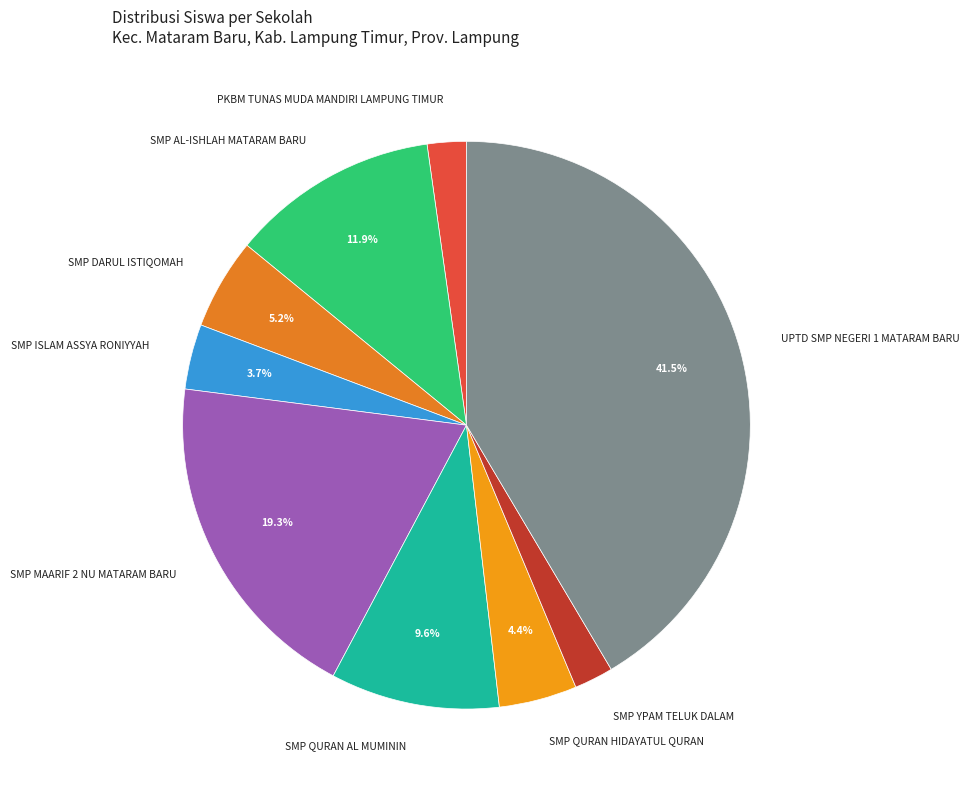

How many segments does this pie chart have?

9